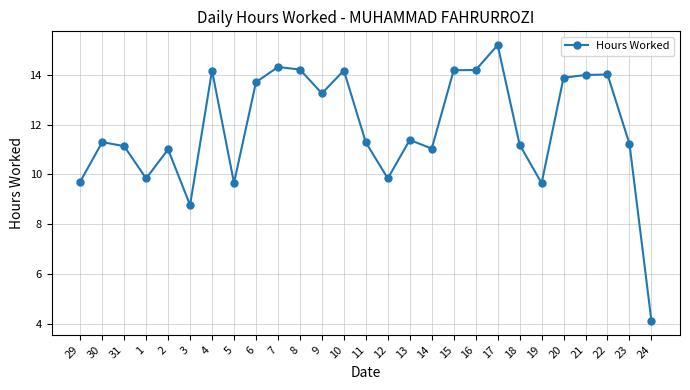

Reading left to right, list all the values displayed in this chart.

9.7	11.3	11.1	9.8	11.0	8.8	14.2	9.7	13.7	14.3	14.2	13.3	14.2	11.3	9.8	11.4	11.0	14.2	14.2	15.2	11.2	9.7	13.9	14.0	14.0	11.2	4.1